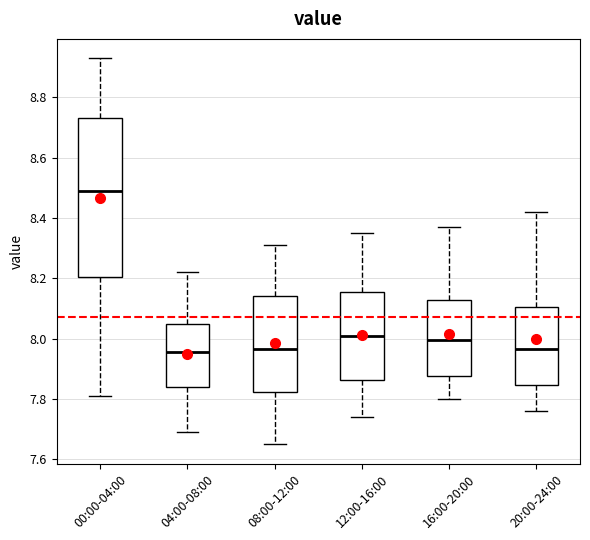

Reading left to right, read every box against the y-axis: the position of its median line, the range the box covers, and the ends of its whiskers. The values are not printed on the chart, so give them approximately, as read against the axis.

00:00-04:00: median 8.50, box 8.20 to 8.74, whiskers 7.82 to 8.94
04:00-08:00: median 7.96, box 7.84 to 8.06, whiskers 7.70 to 8.22
08:00-12:00: median 7.96, box 7.82 to 8.14, whiskers 7.66 to 8.32
12:00-16:00: median 8.02, box 7.86 to 8.16, whiskers 7.74 to 8.36
16:00-20:00: median 8.00, box 7.88 to 8.14, whiskers 7.80 to 8.38
20:00-24:00: median 7.96, box 7.84 to 8.10, whiskers 7.76 to 8.42